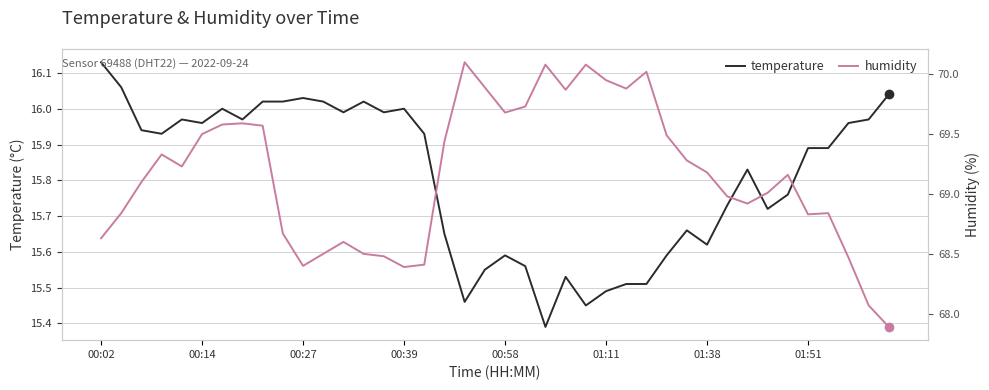

What is the average value of the temperature series?

15.8